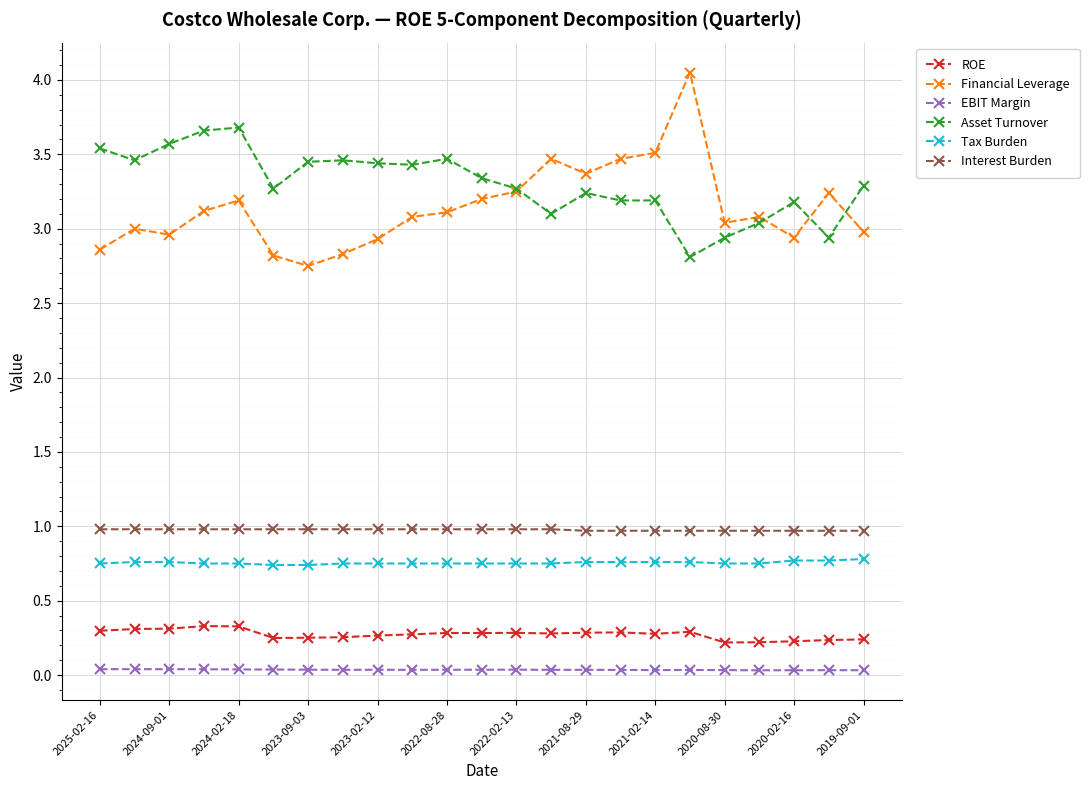

What is the maximum value for Interest Burden?

1.0